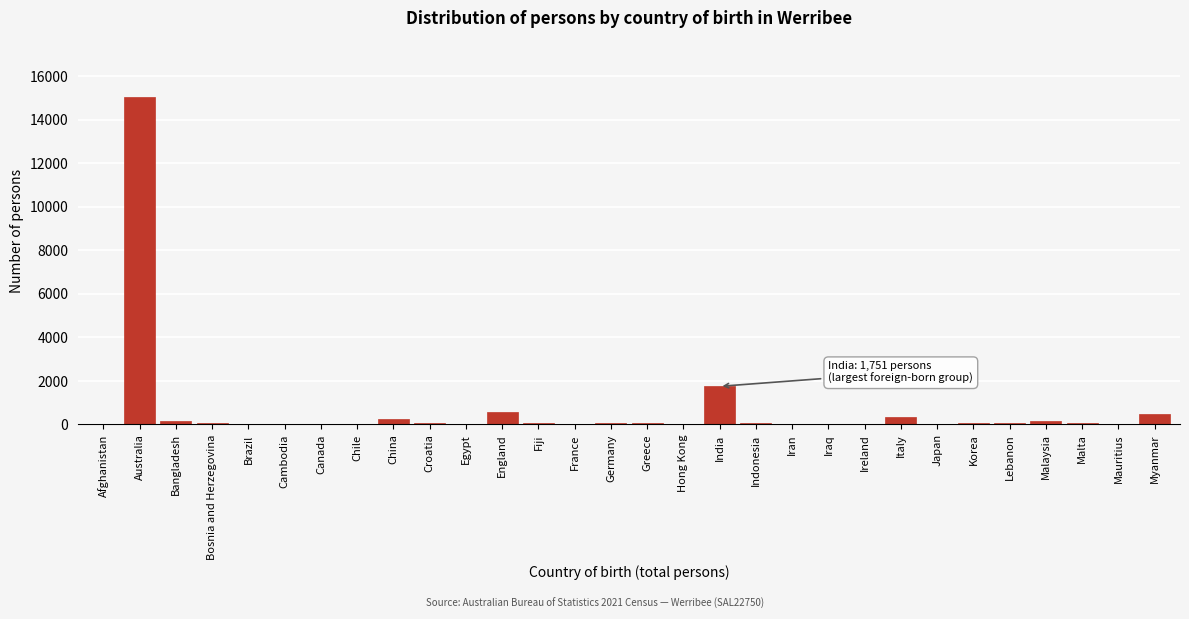

What is the sum of all values?

19823